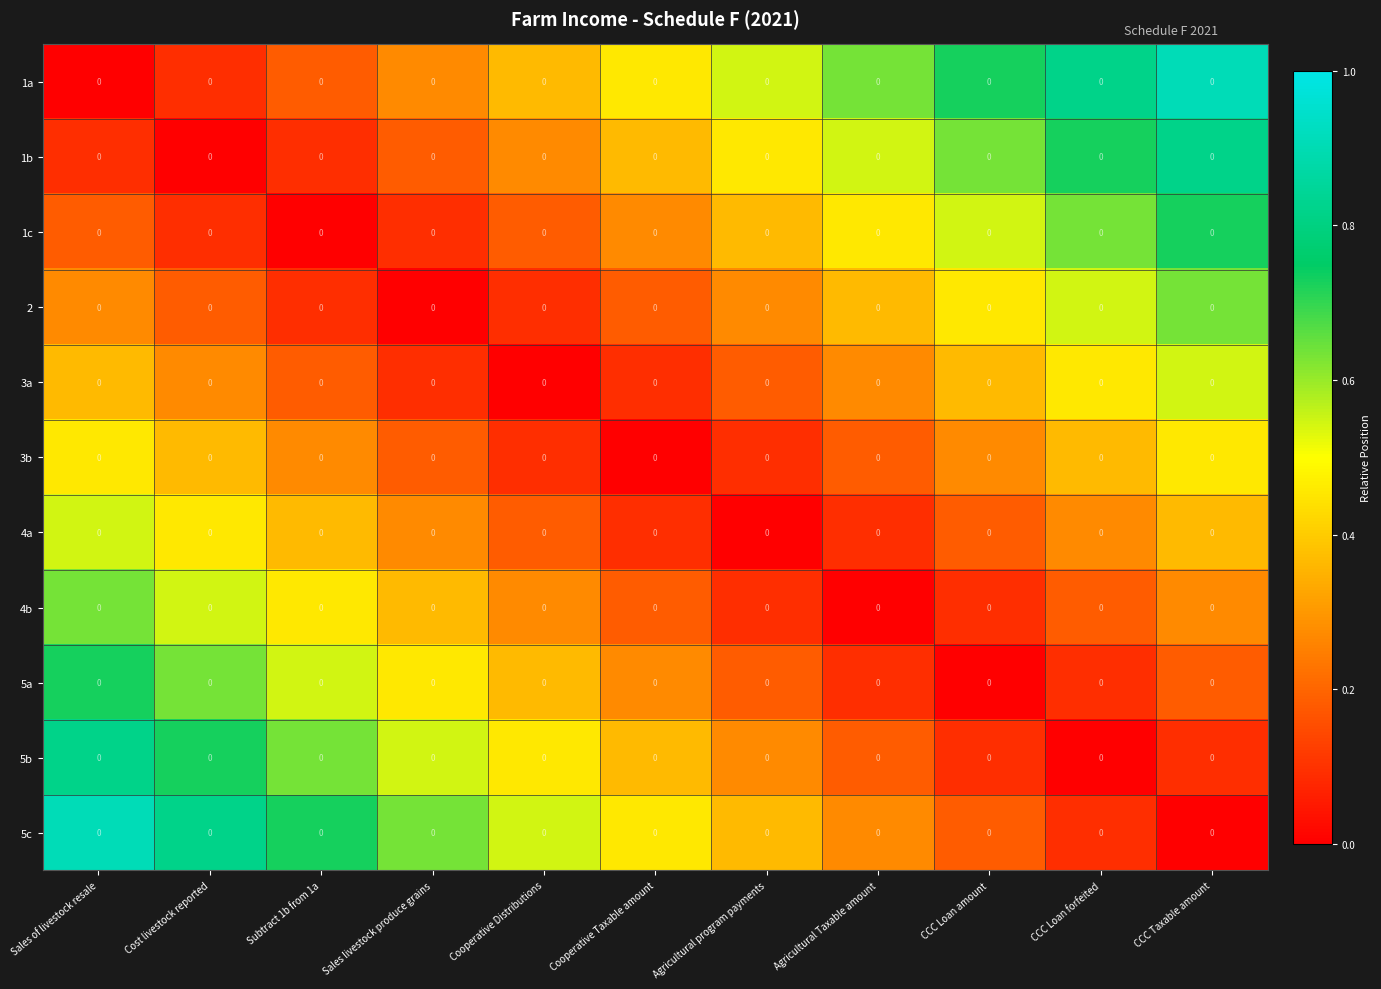

Which series changed the most between Subtract 1b from 1a and Agricultural Taxable amount?

5c